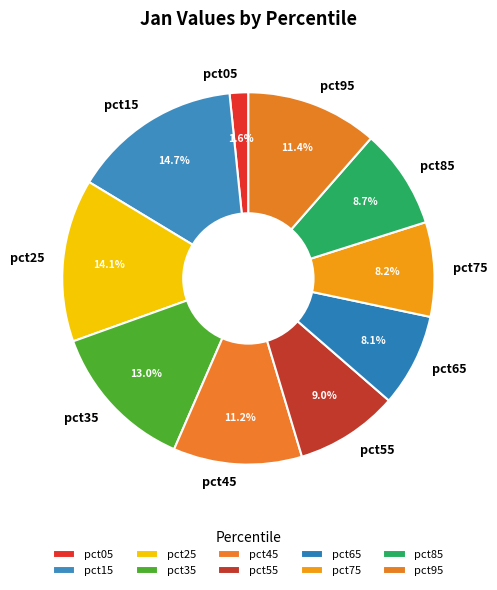

Does any single category account for the majority?

No